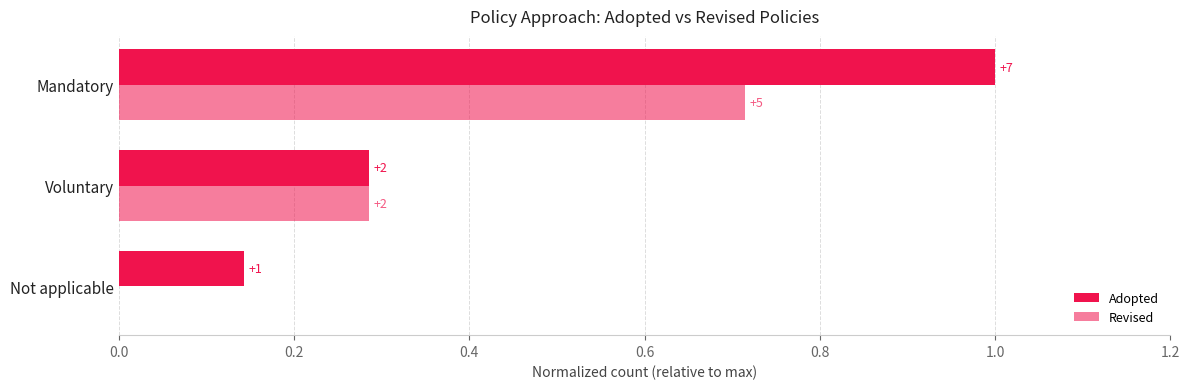

How many values in the Revised series exceed 0?

2